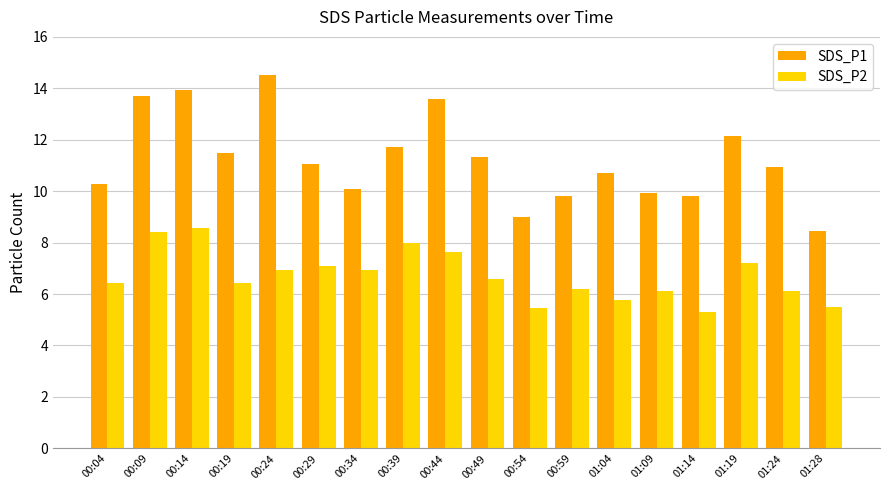

Where does the SDS_P1 series first go above 11?

00:09